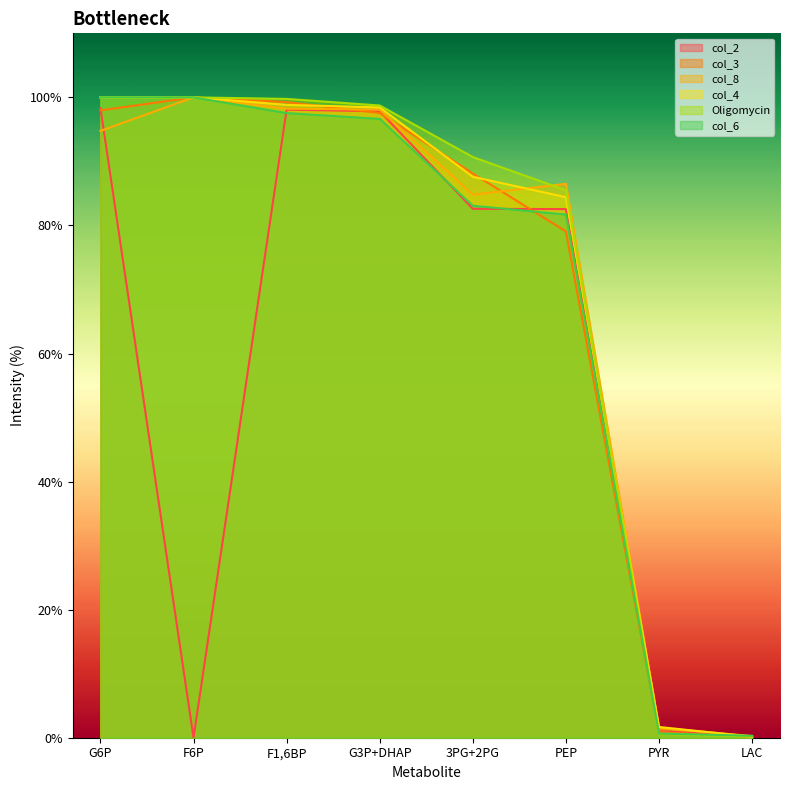

Rank the series at F6P from highest to lowest value.

col_3, col_8, col_4, Oligomycin, col_6, col_2